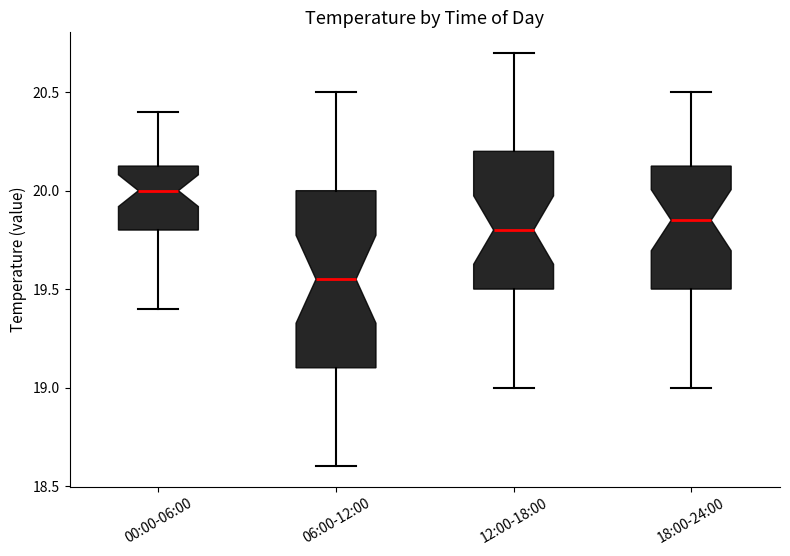

Where does the lower whisker of the box for 06:00-12:00 end on the y-axis? The values are not printed on the chart, so give them approximately, as read against the axis.

18.60